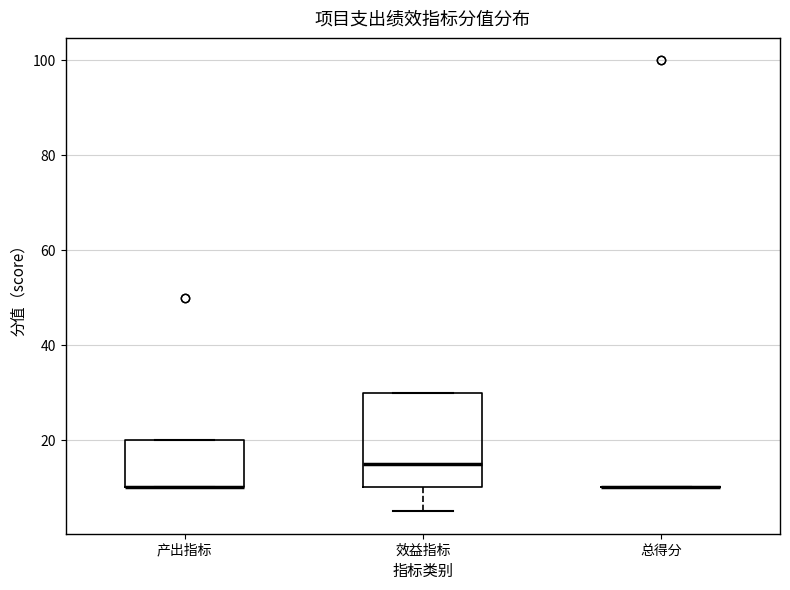

Reading left to right, read every box against the y-axis: the position of its median line, the range the box covers, and the ends of its whiskers. The values are not printed on the chart, so give them approximately, as read against the axis.

产出指标: median 10 (drawn on the box's lower edge), box 10 to 20, whiskers 10 to 20
效益指标: median 16, box 10 to 30, whiskers 6 to 30
总得分: box collapsed to a line at 10, whiskers 10 to 10